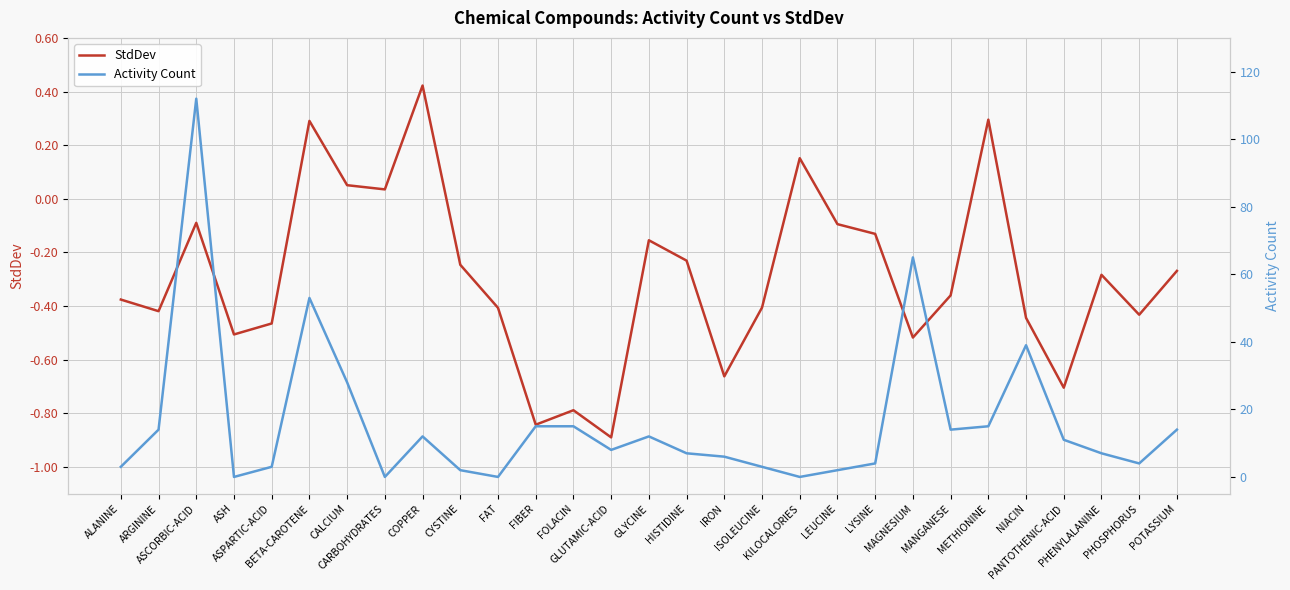

What is the sum of all Activity Count values?

468.0